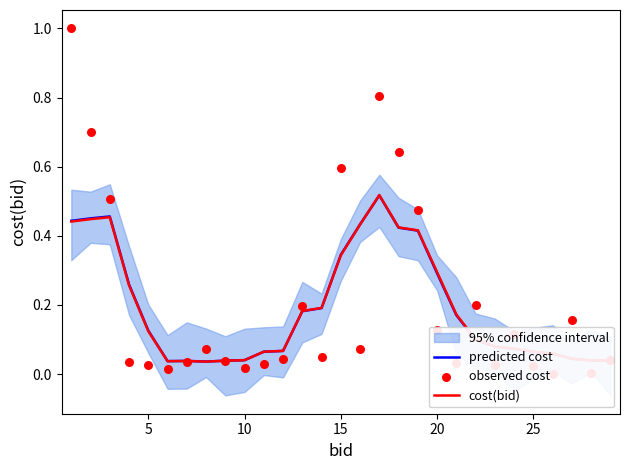

Which series reaches the minimum Y coordinate?

observed cost